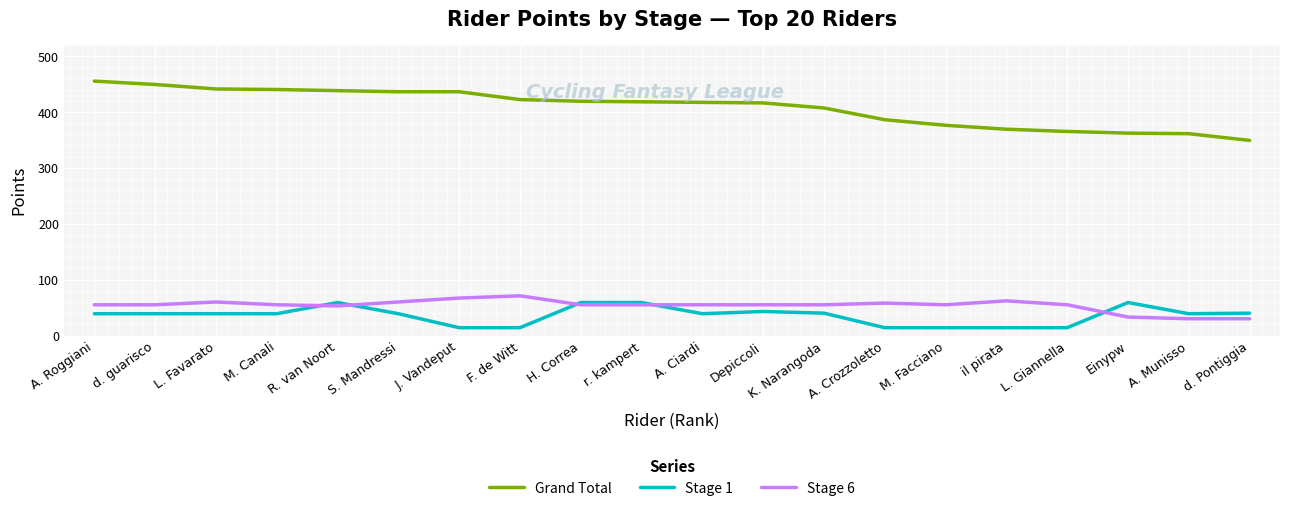

Is the value of Stage 1 at M. Canali greater than the value of Grand Total at d. Pontiggia?

No